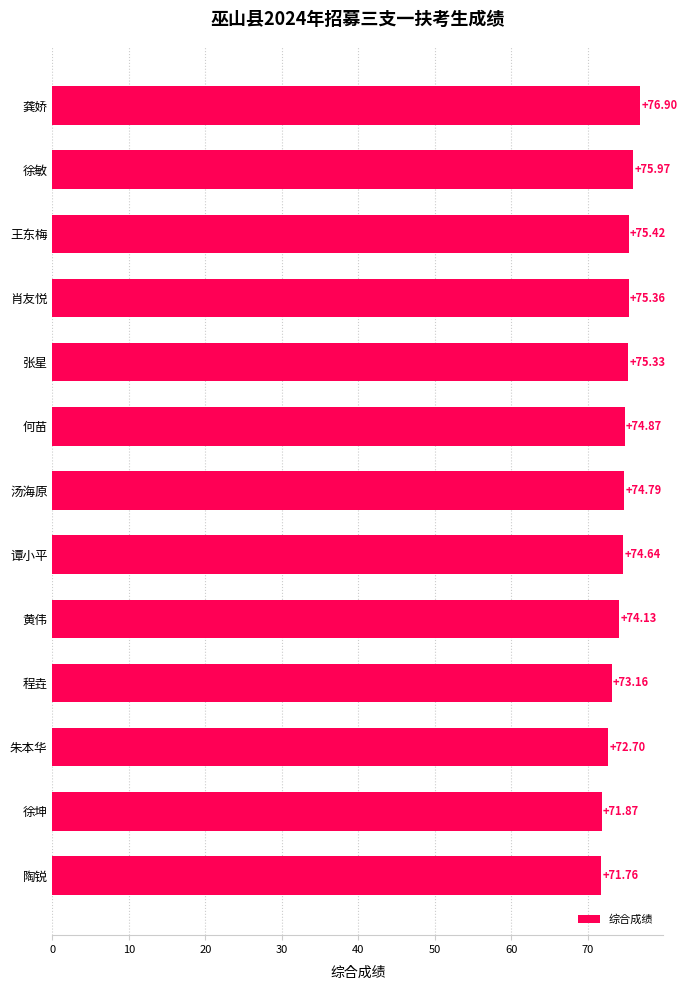

At which label is the value closest to 74?

黄伟